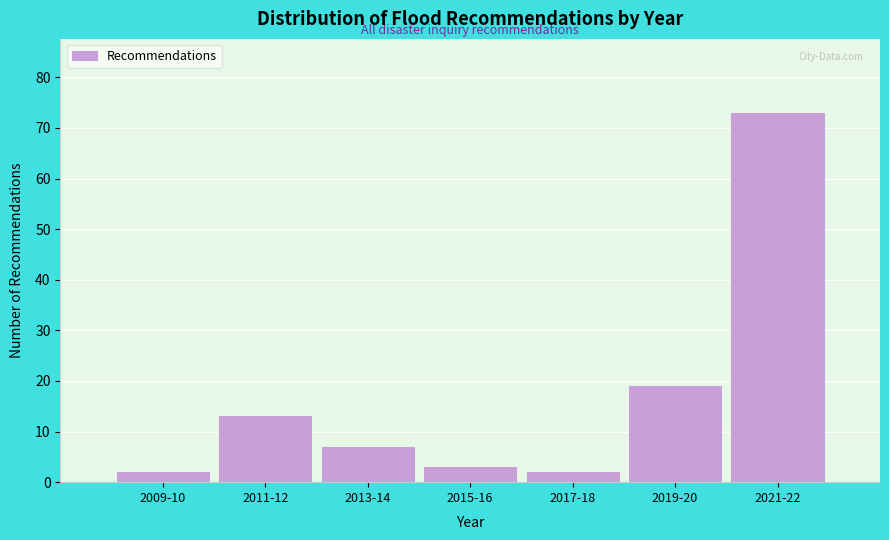

Reading left to right, what are all the values shown in this chart?

2	13	7	3	2	19	73